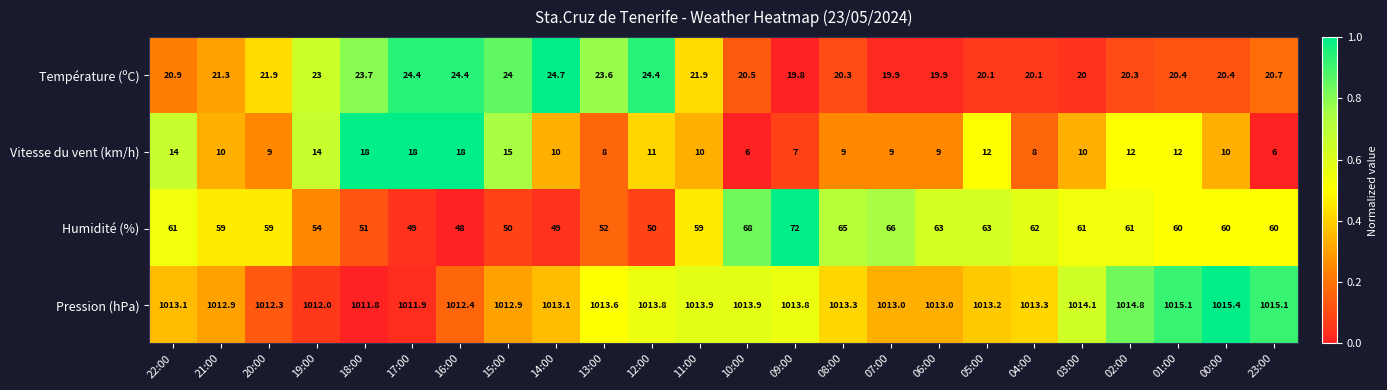

At which category is the sum across all series the highest?

09:00